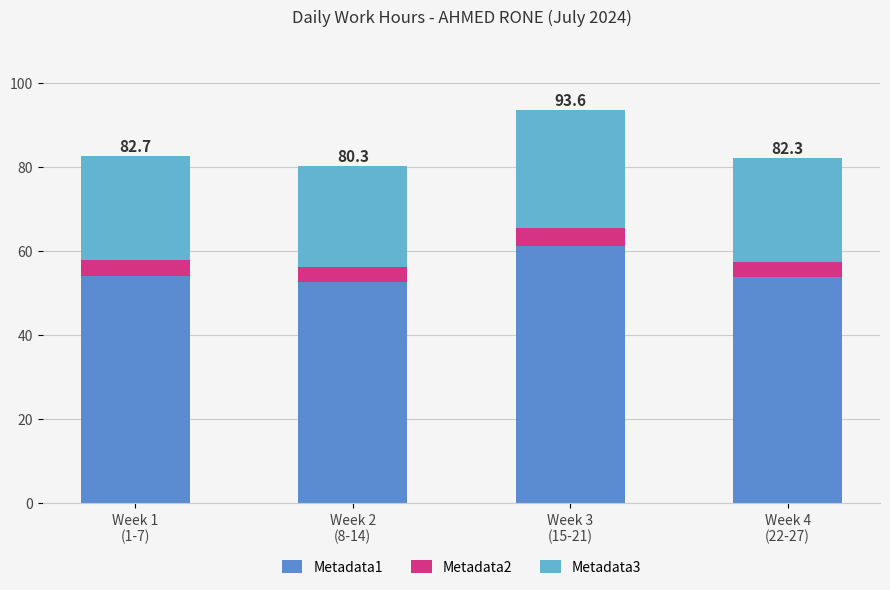

What is the lowest value of the Metadata1 series?

52.6